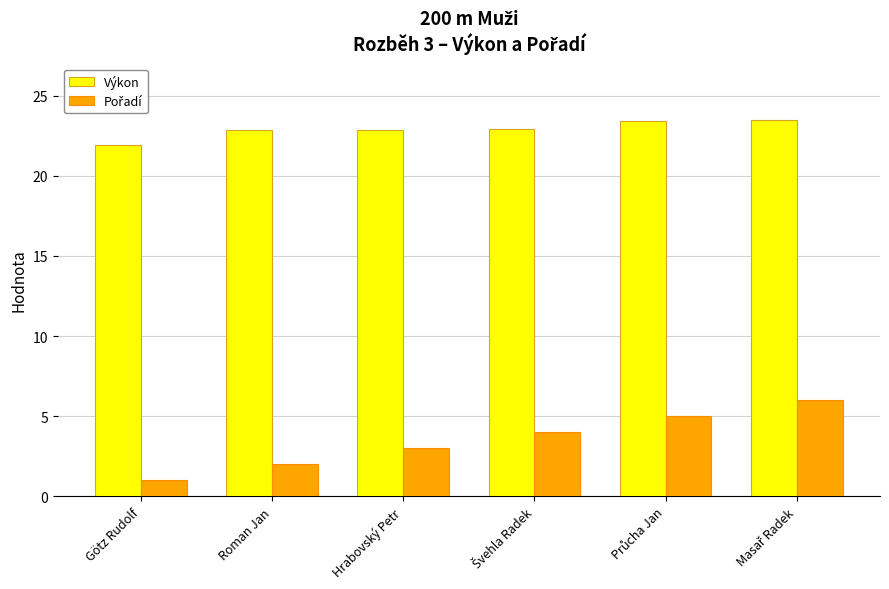

What is the label of the 3rd bar from the left?

Hrabovský Petr